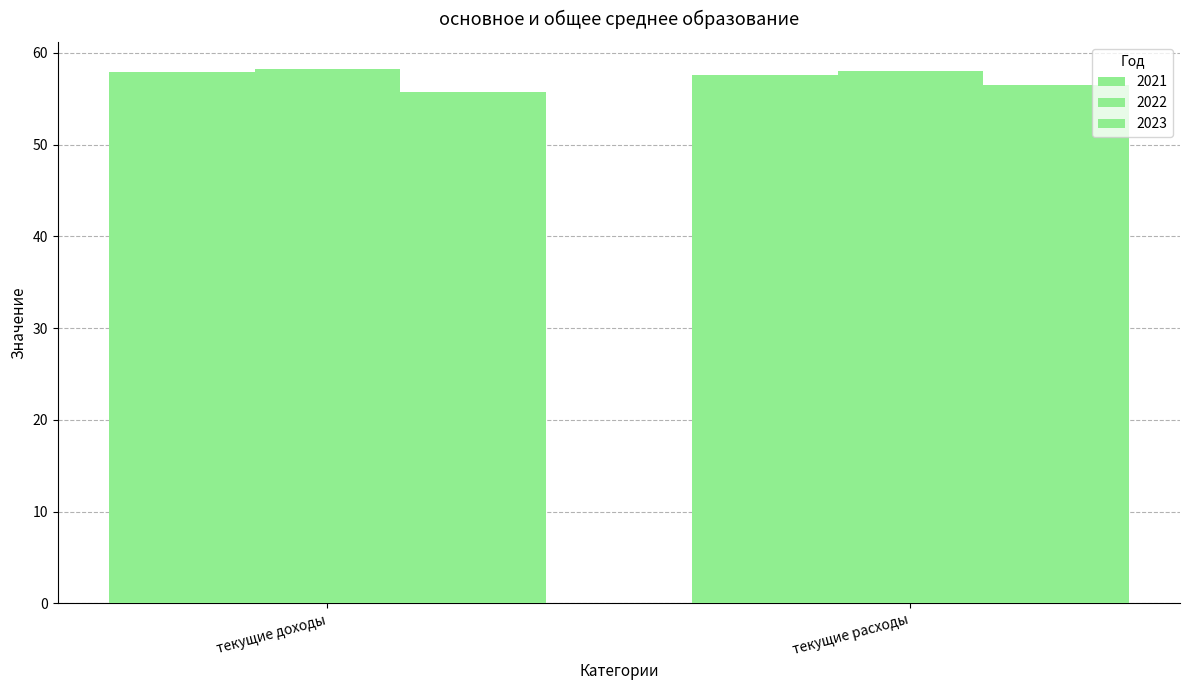

What is the label of the 2nd bar from the left?

текущие расходы